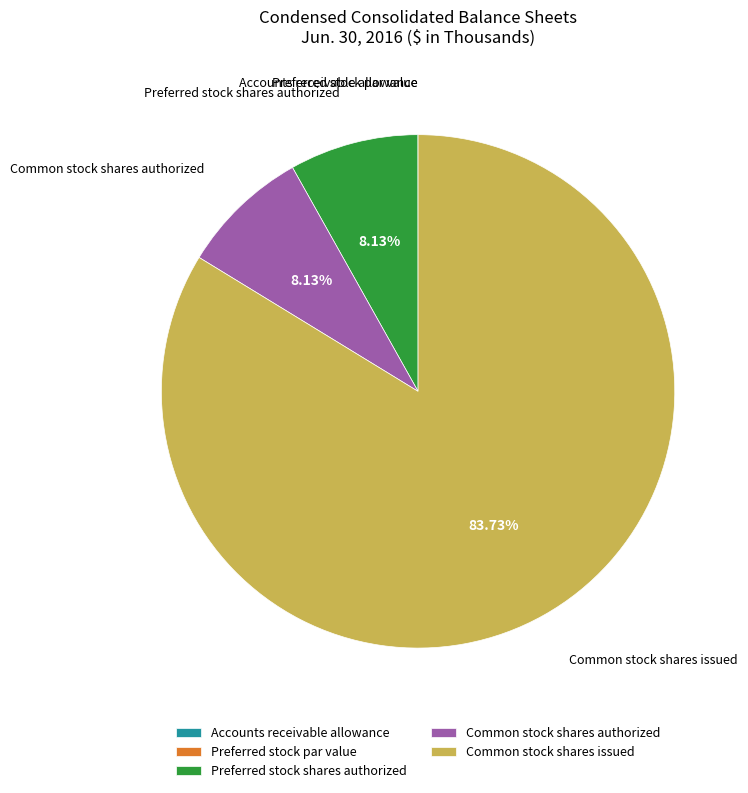

Which category has the biggest portion of the pie?

Common stock shares issued